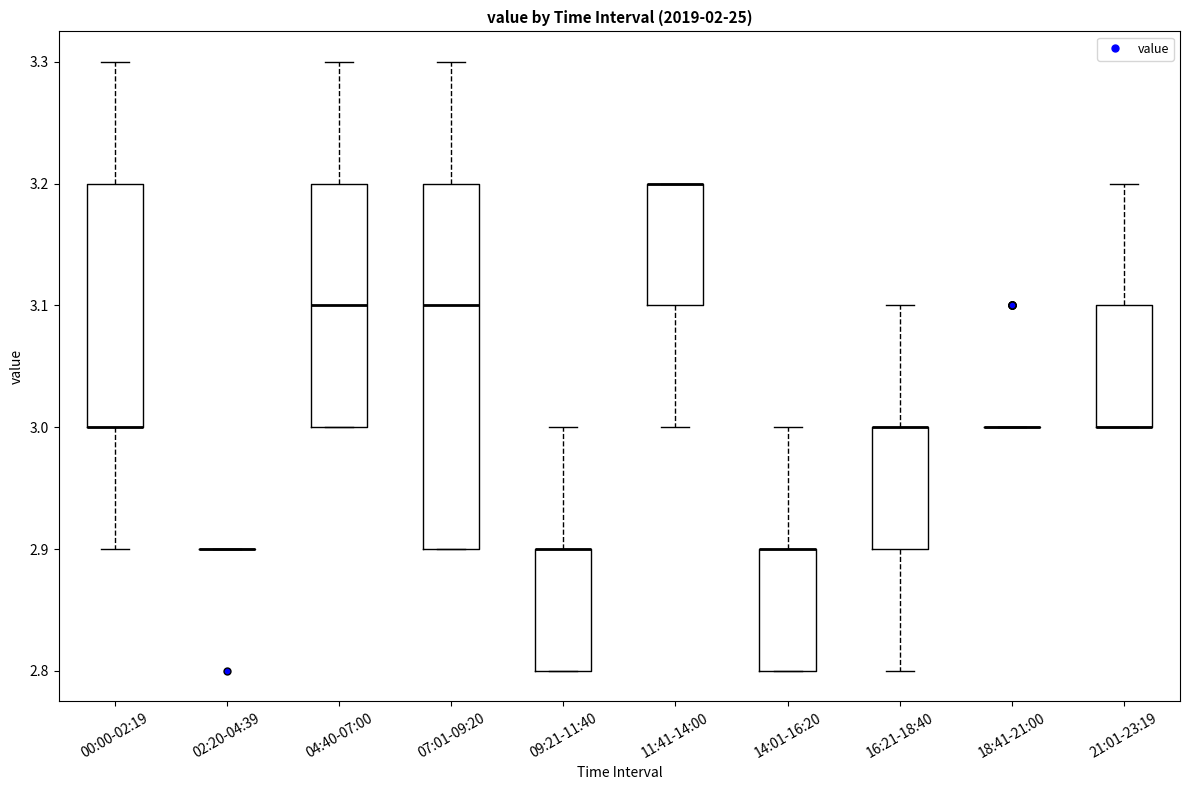

Which box is the tallest, from its lower edge to its upper edge?

07:01-09:20